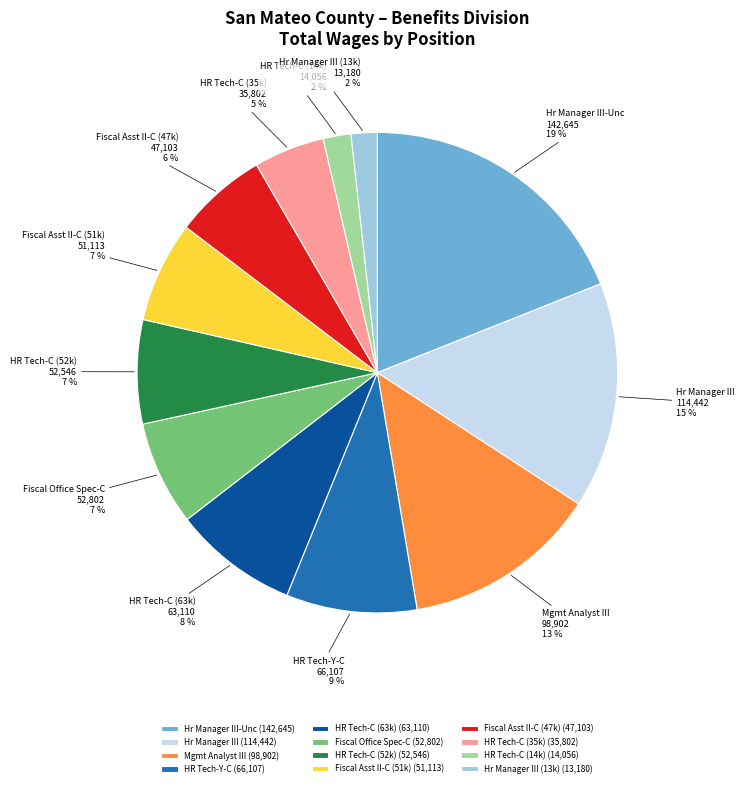

Does Fiscal Office Spec-C represent more than half of the total?

No